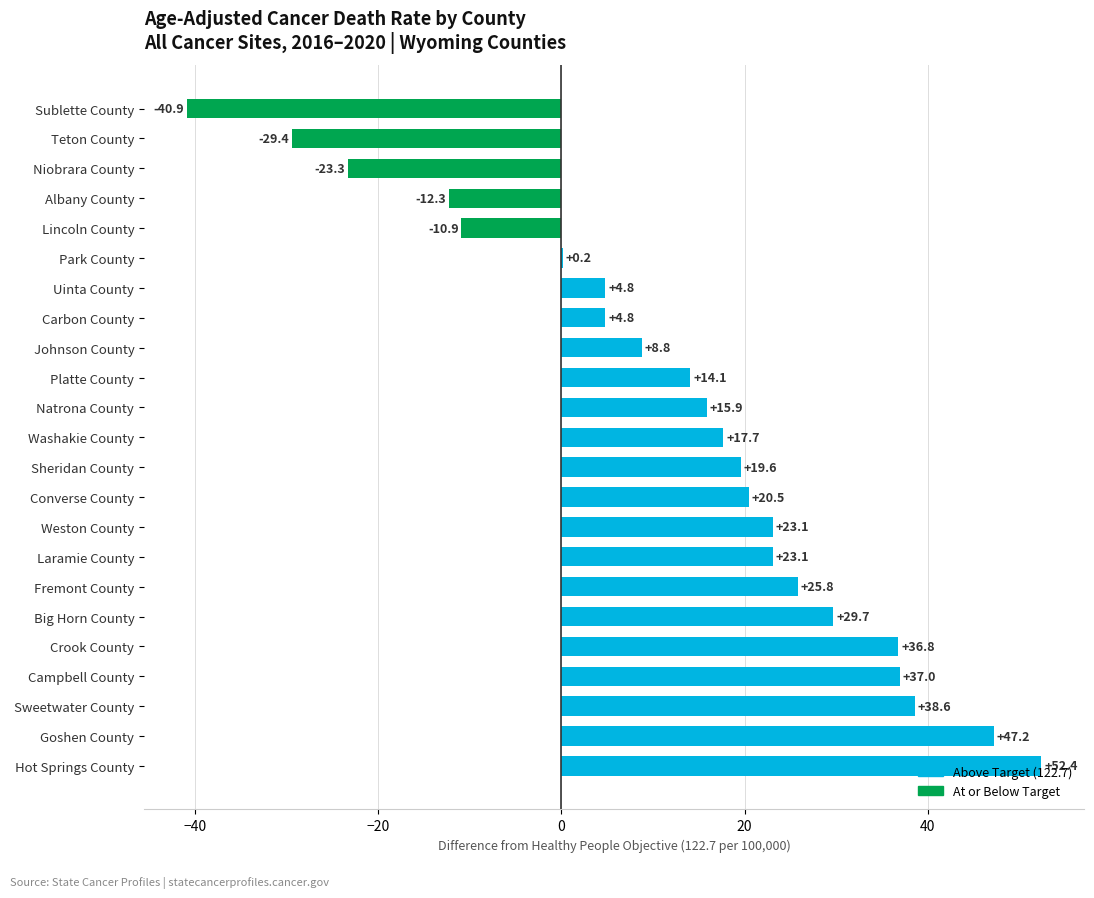

Count the number of data series in this chart.

1